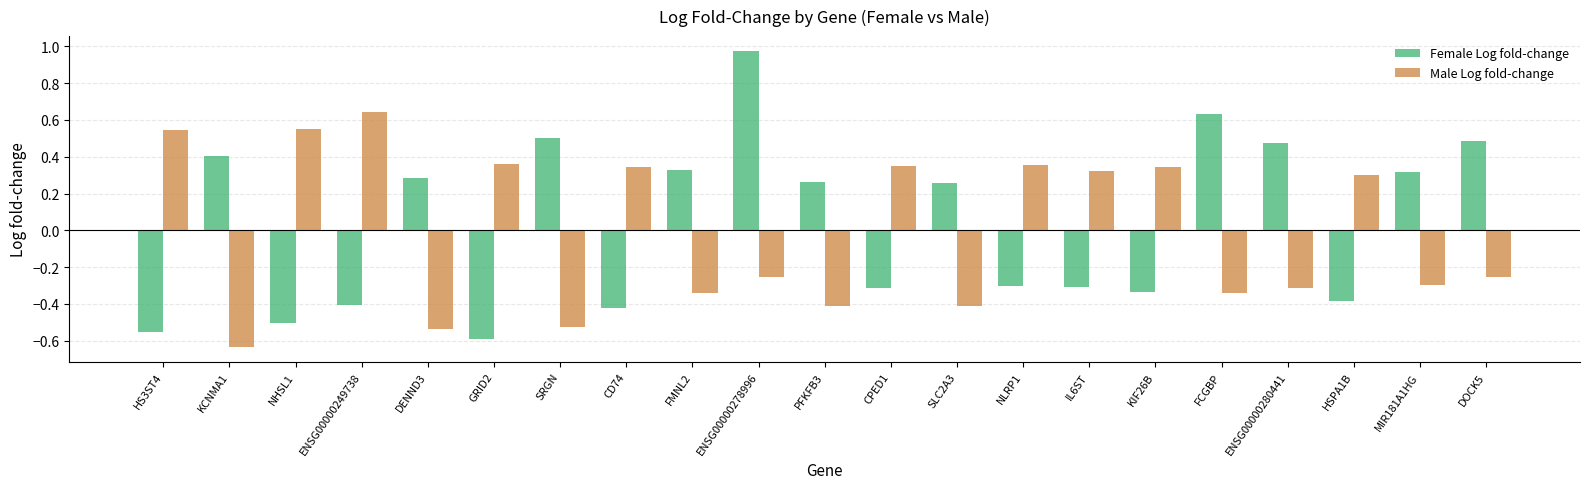

At which category is the sum across all series the highest?

ENSG00000278996